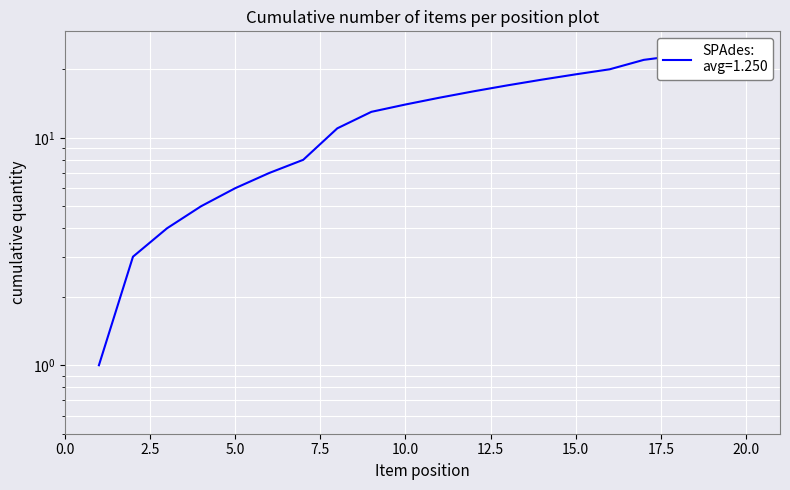

The chart shows a value of 11 at 12. True or false?

False